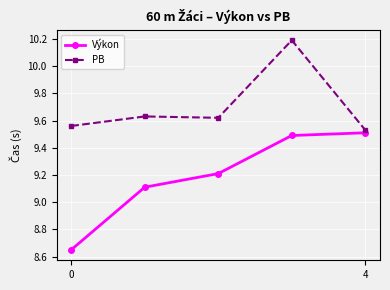

Which series has the largest range (max minus min)?

Výkon